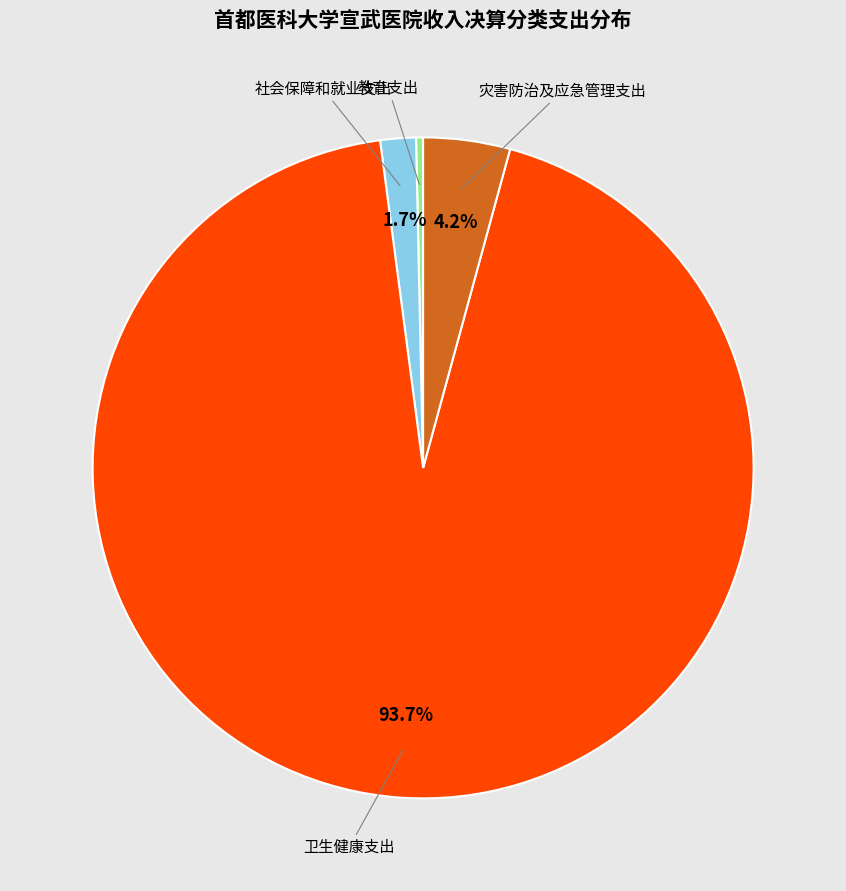

Is there a majority slice in this chart?

Yes